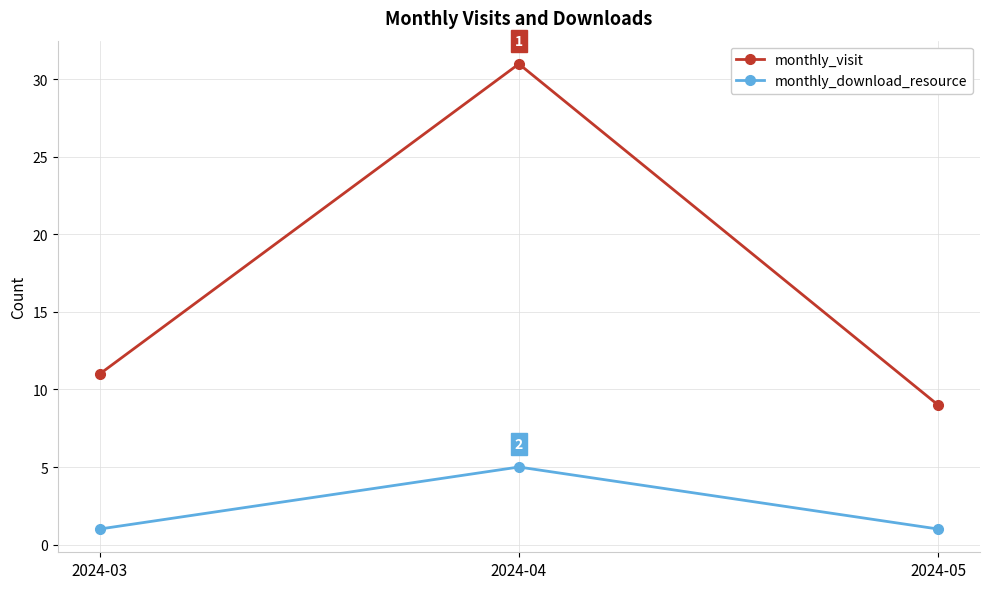

Which category has the highest value across all series?

2024-04